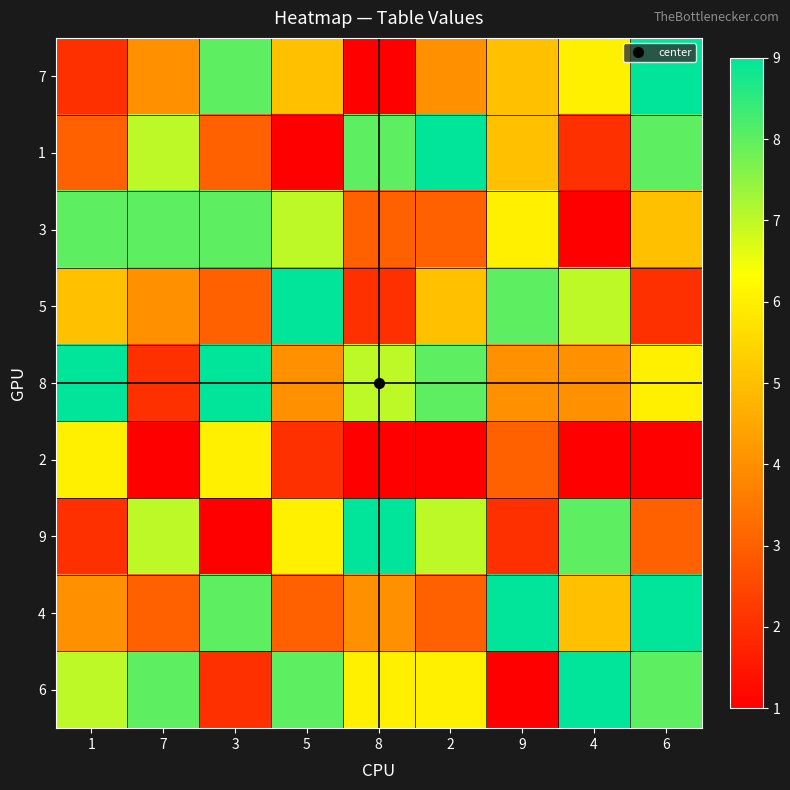

What is the spread (max minus min) of values at 2?

8